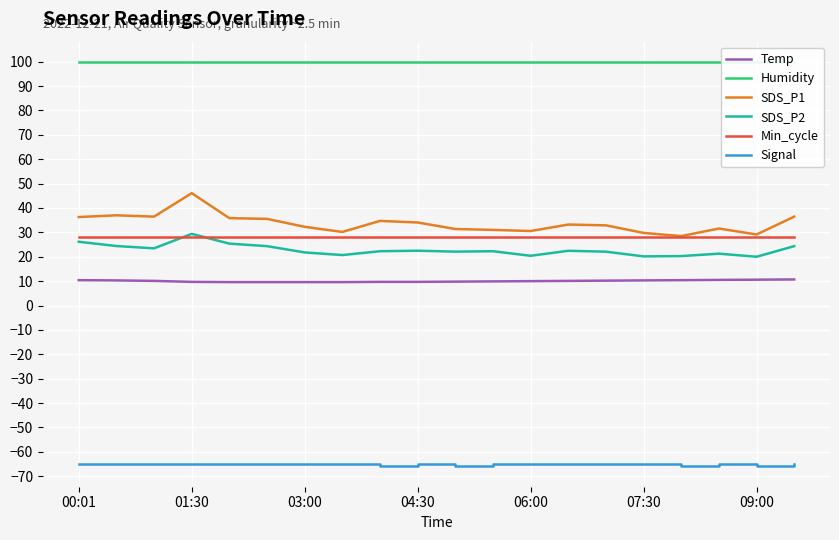

Where is the first local minimum for Signal?

8